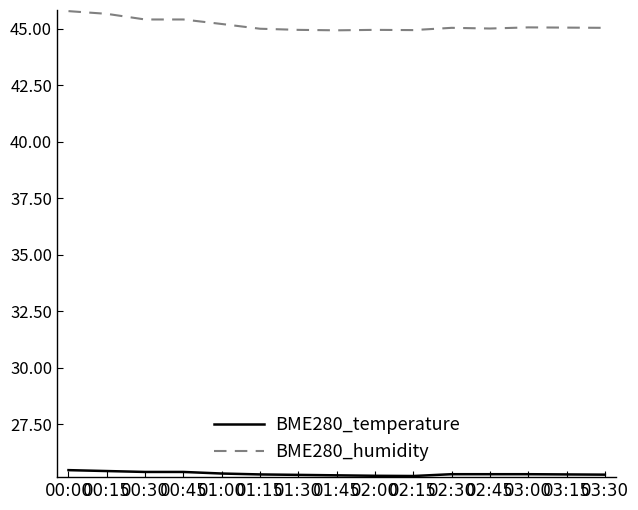

What is the maximum value shown in the chart?

45.8